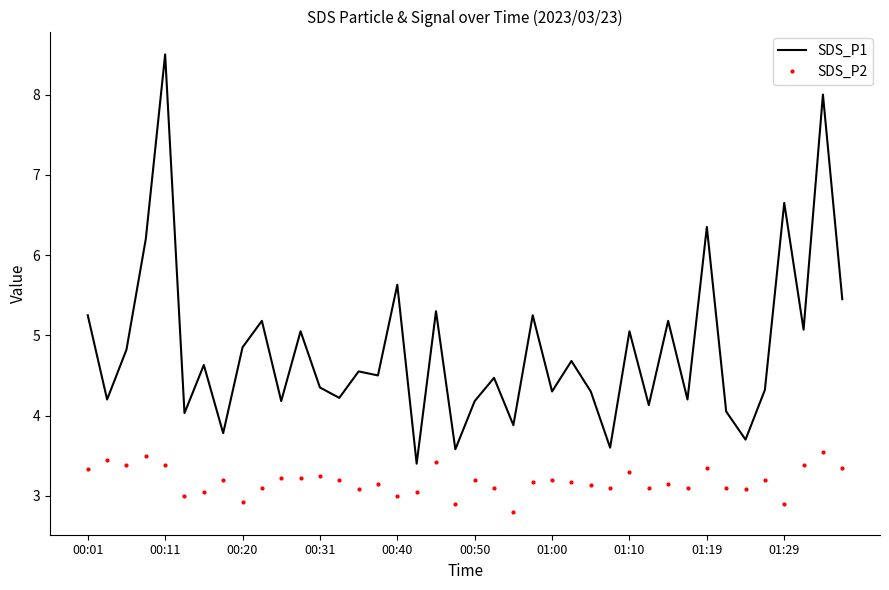

What is the lowest value of the SDS_P2 series?

2.8